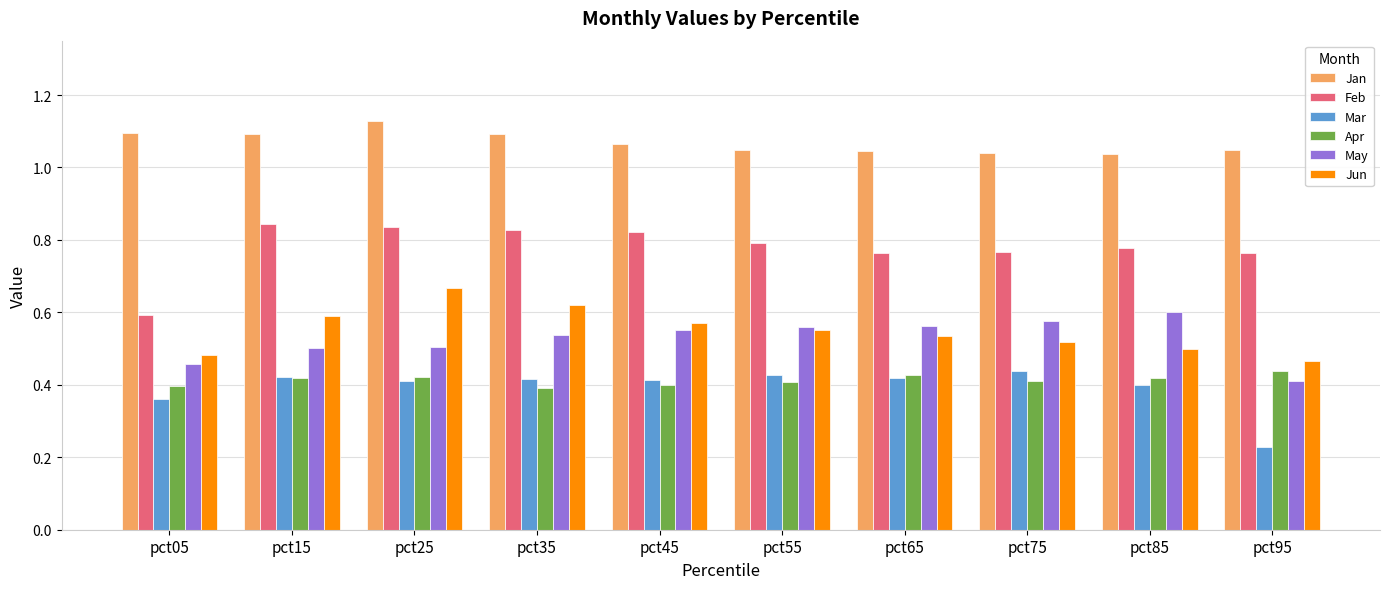

Where is Mar nearest to the value 0?

pct95